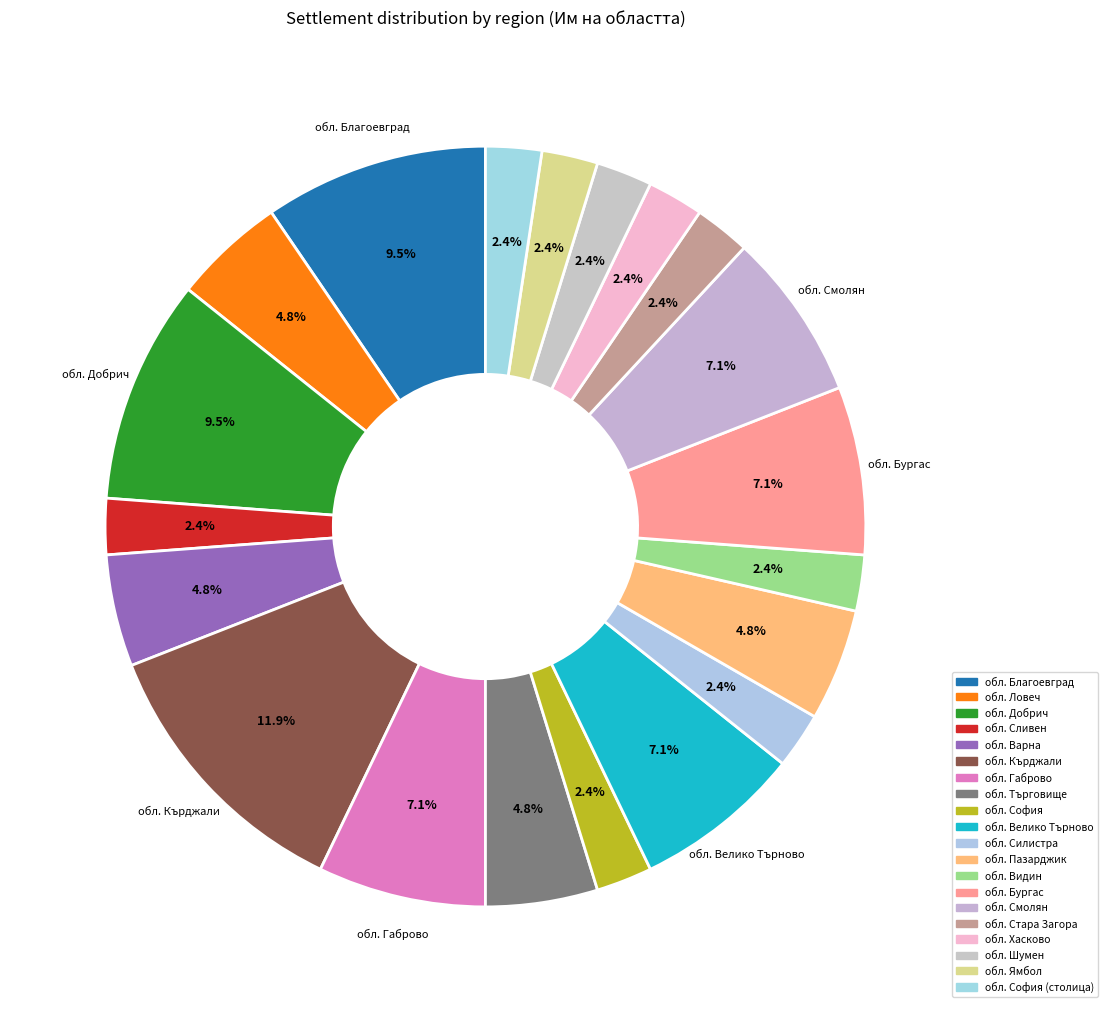

How many segments does this pie chart have?

20